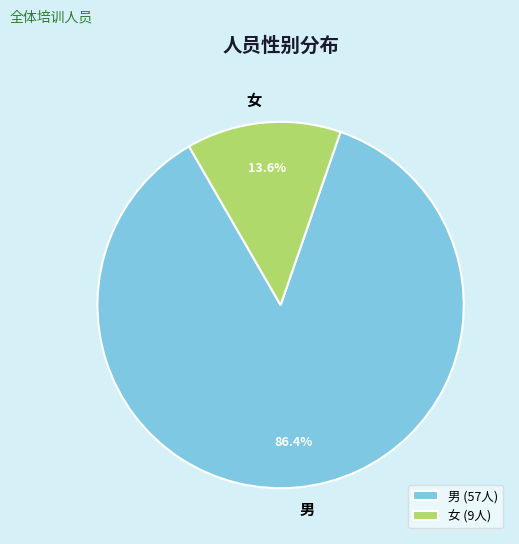

Which category has the smallest portion of the pie?

女